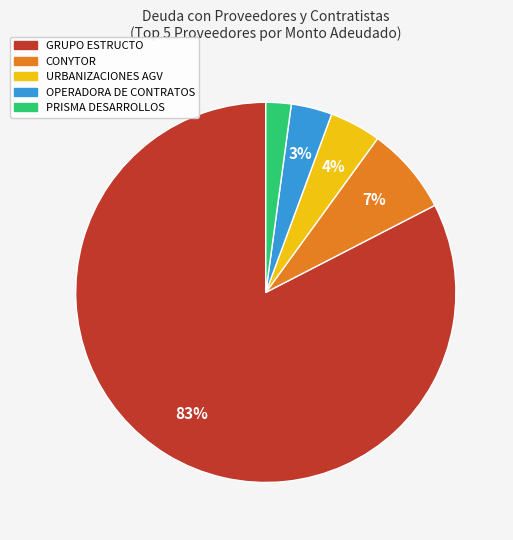

Is GRUPO ESTRUCTO the majority of the pie?

Yes